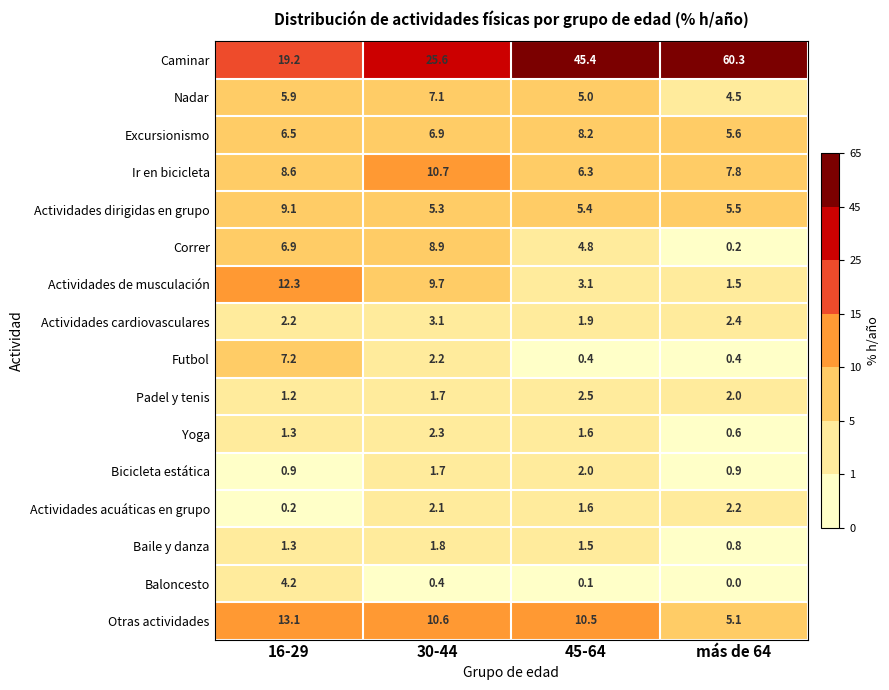

Which category has the highest value across all series?

más de 64